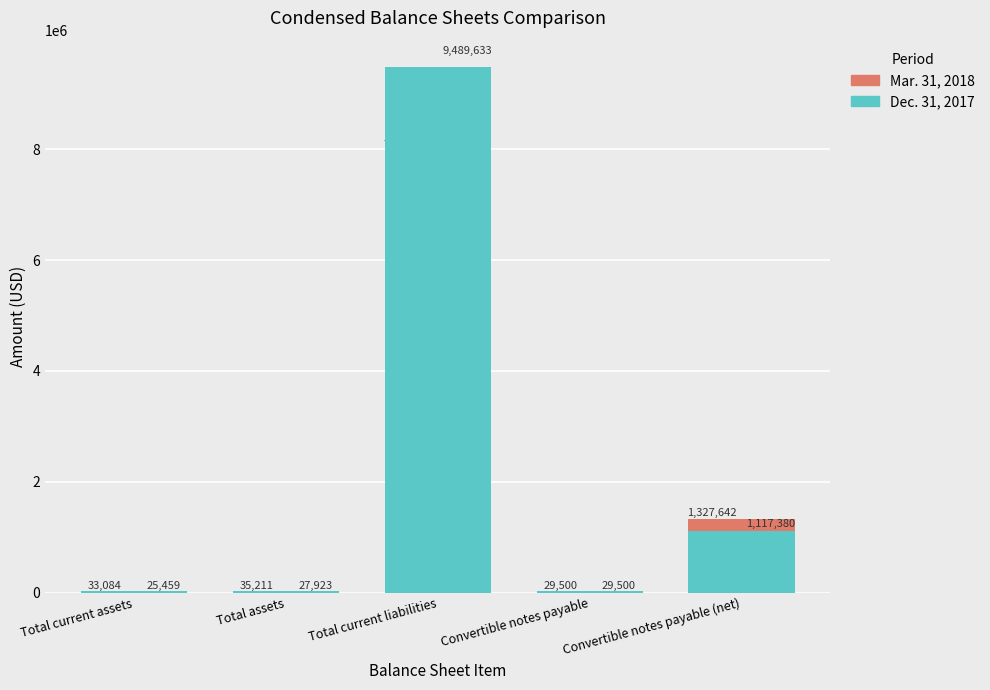

Is it true that Mar. 31, 2018 equals 44968 at Convertible notes payable?

False